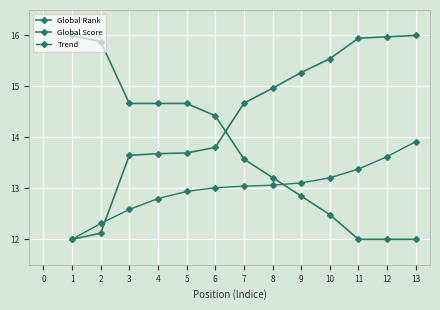

Which has a higher value, 12 or 7?

12